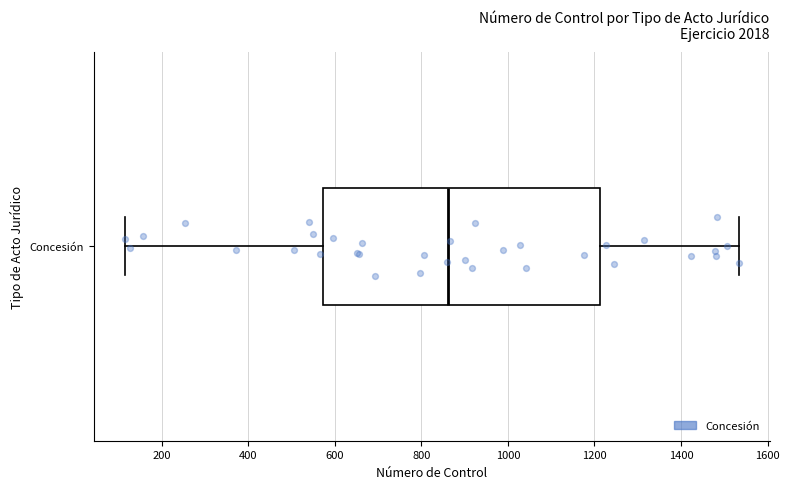

Where does the median line of the box for Concesión sit on the x-axis? The values are not printed on the chart, so give them approximately, as read against the axis.

860